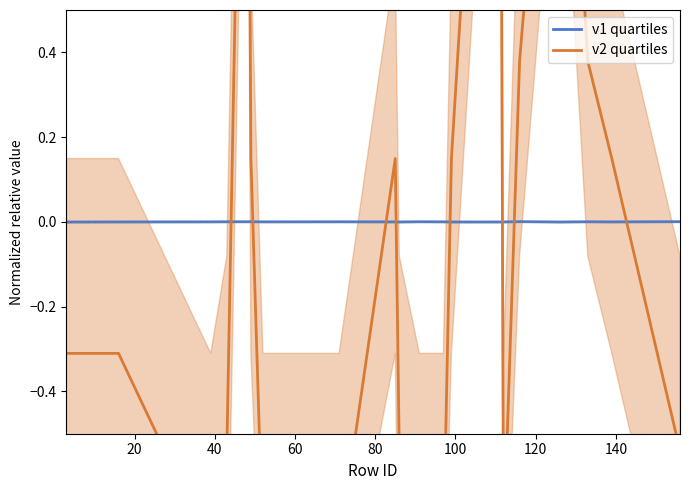

Where is v1 quartiles nearest to the value 0?

40